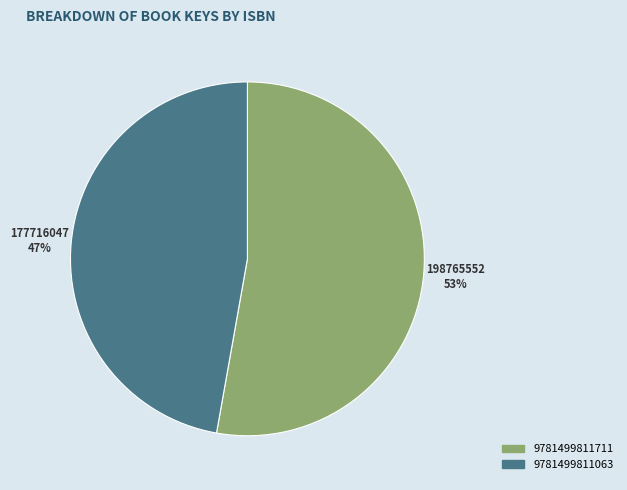

Which slice is the smallest?

9781499811063